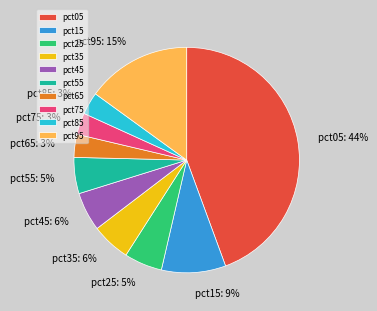

How many segments does this pie chart have?

10